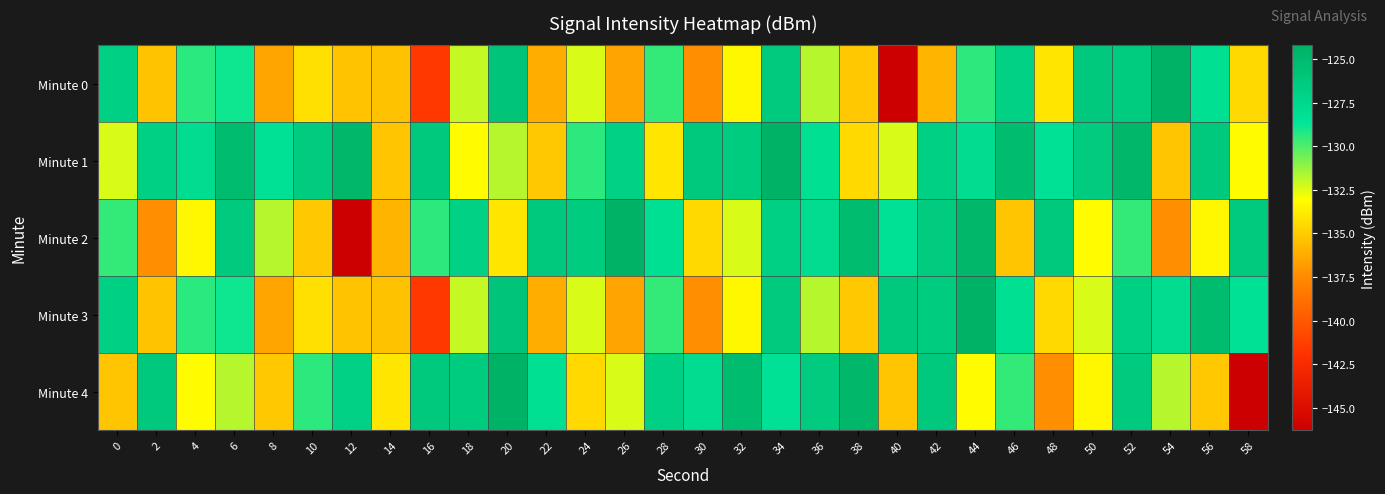

What is the maximum value shown in the chart?

-124.2